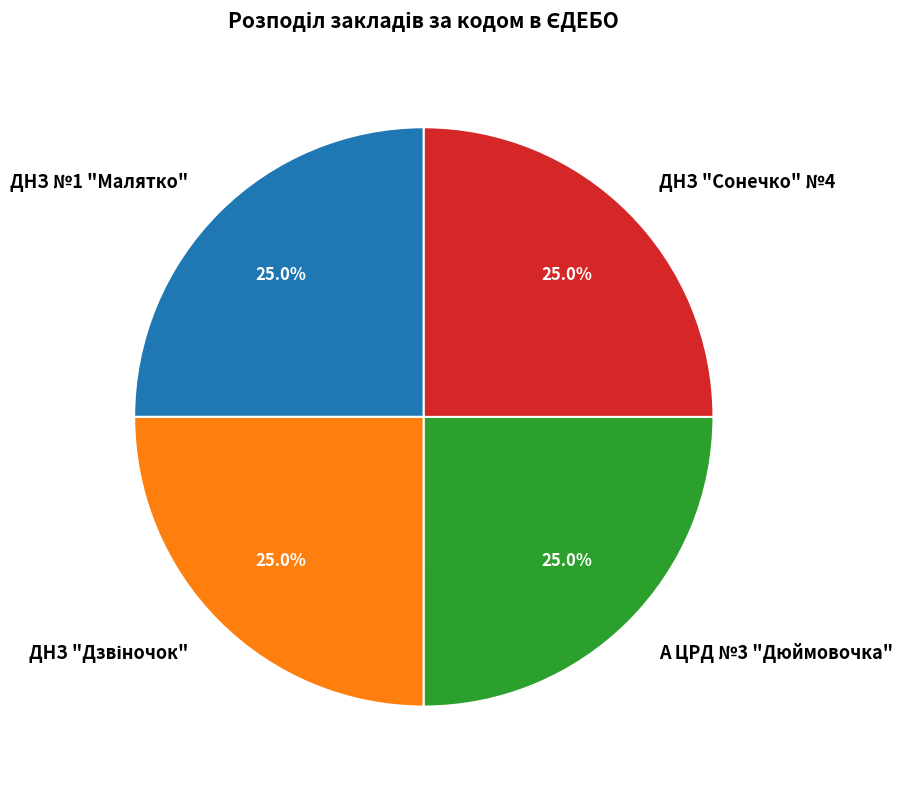

How many segments does this pie chart have?

4